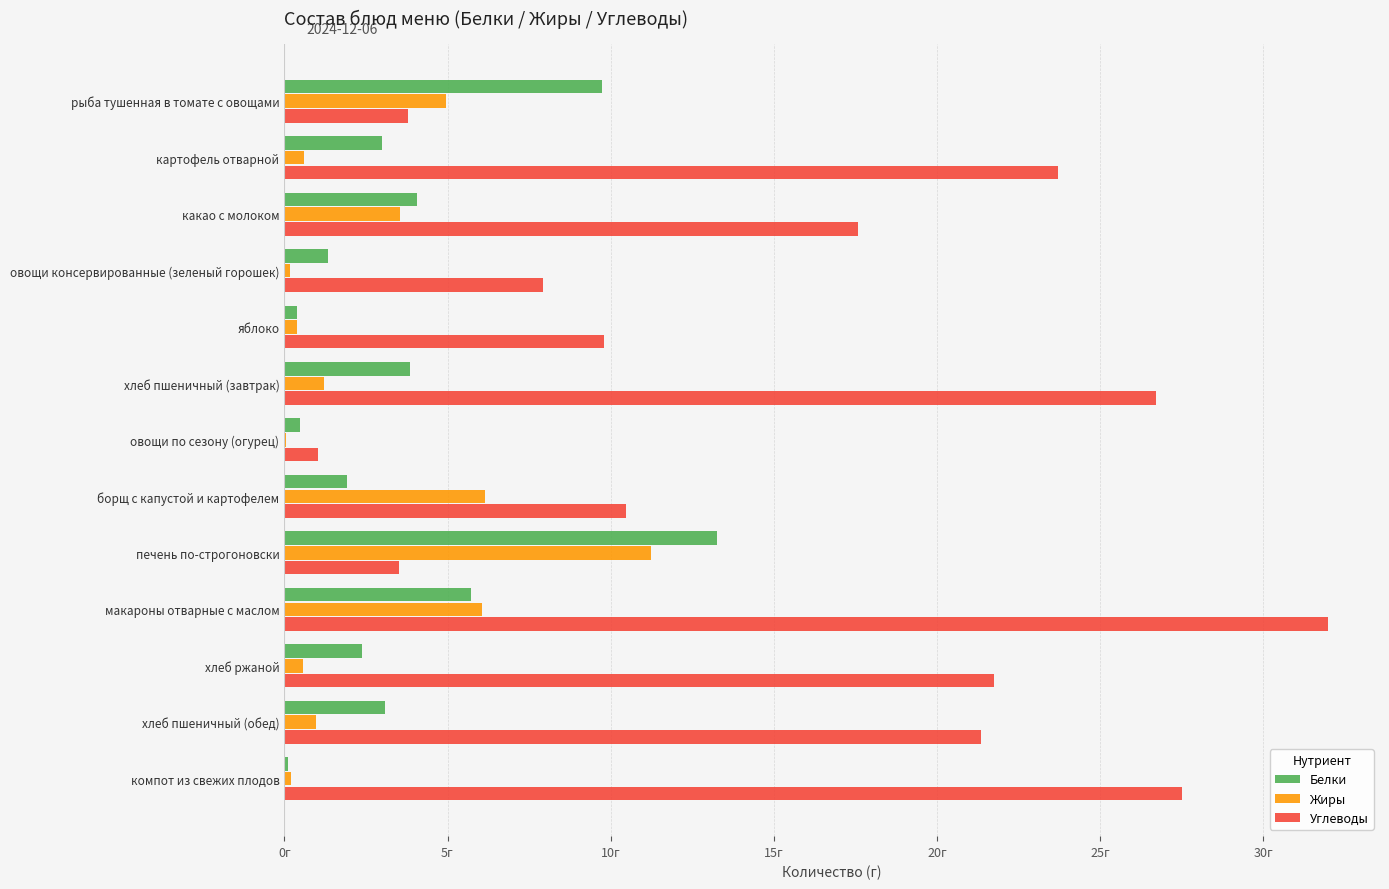

What is the greatest value displayed?

32.0